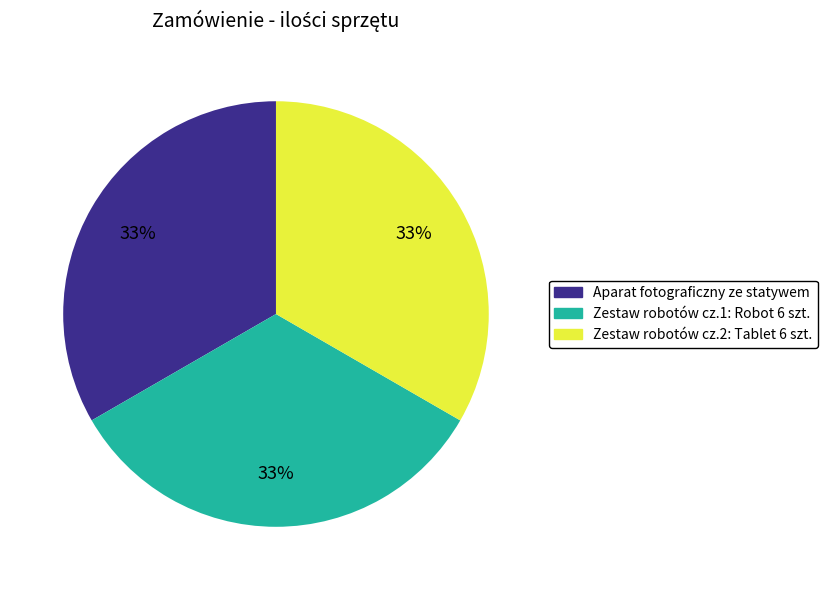

To the nearest percent, what is the average slice percentage?

33%